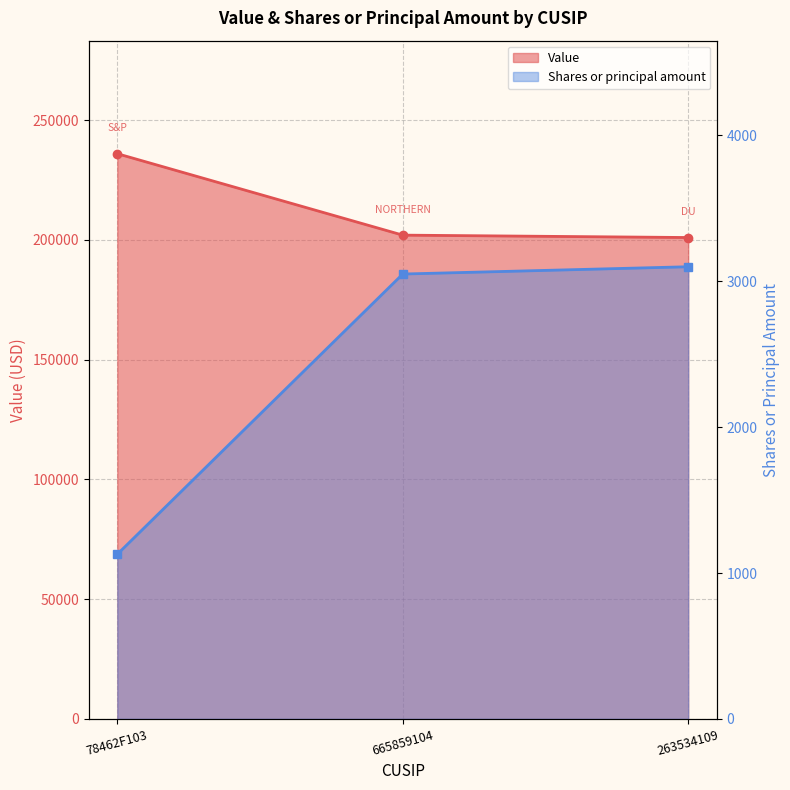

At 78462F103, list the series in order from smallest to largest.

Shares or principal amount, Value